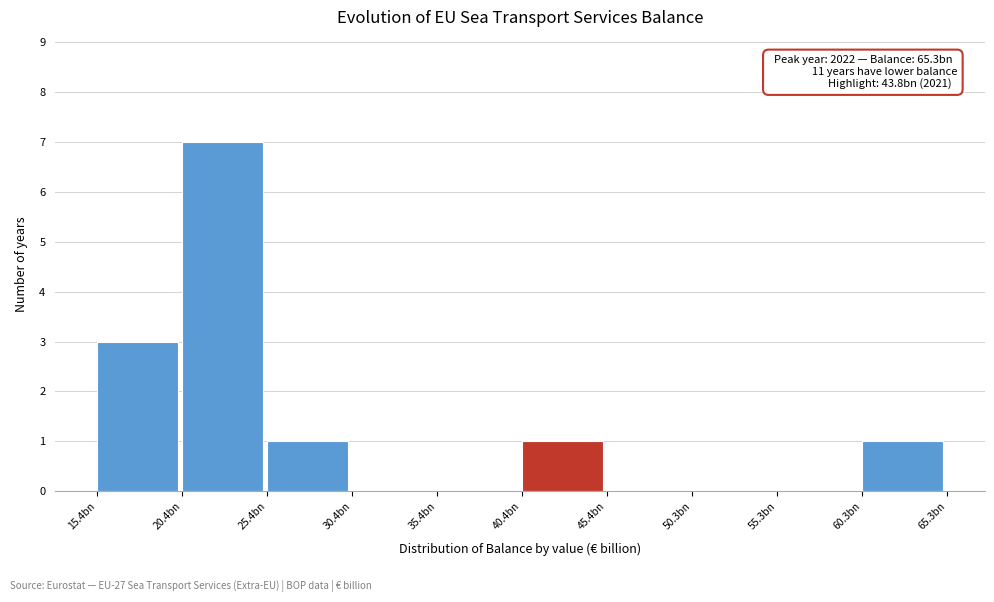

Reading left to right, extract all data points from this chart.

15.4bn=3	20.4bn=7	25.4bn=1	30.4bn=0	35.4bn=0	40.4bn=1	45.4bn=0	50.3bn=0	55.3bn=0	60.3bn=1